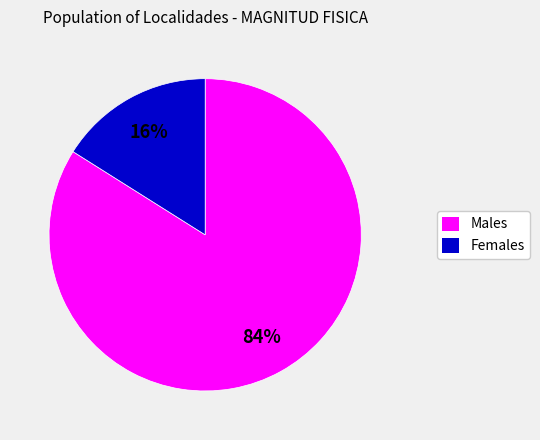

Which slice is the largest?

Males